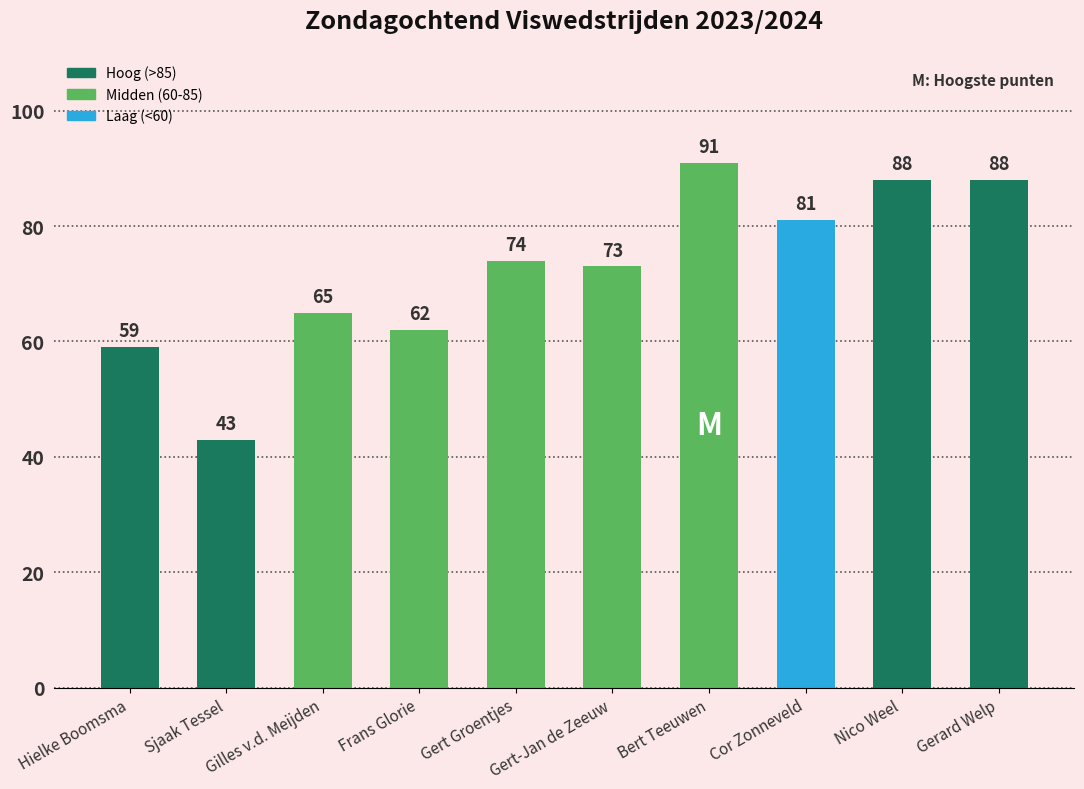

What is the label of the 10th bar from the left?

Gerard Welp